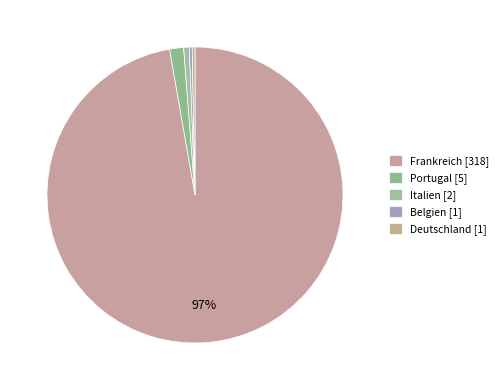

Is it true that Italien is 11% of the pie?

False